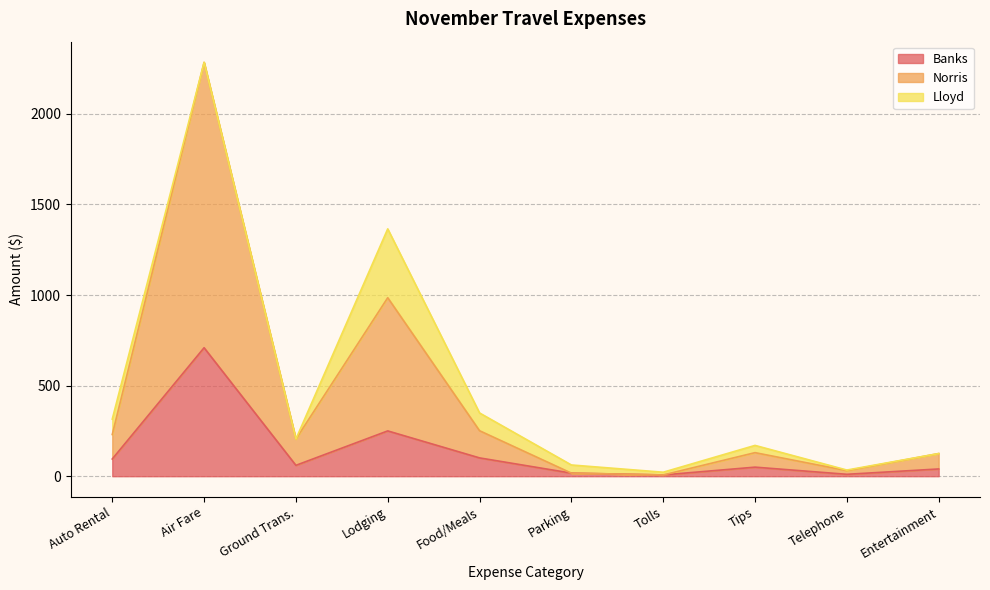

At which category does Norris reach its first local peak?

Air Fare